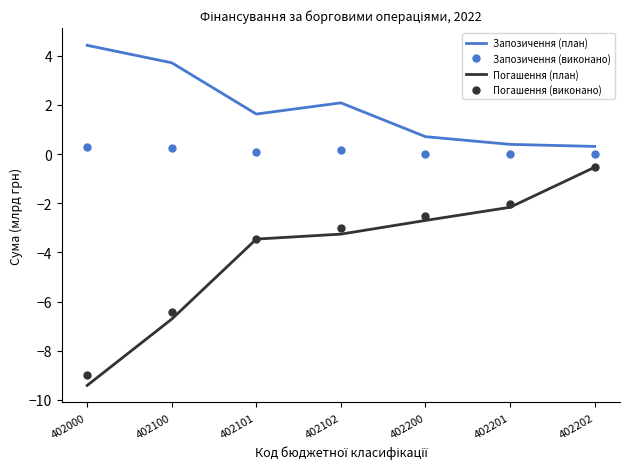

At which category is the sum across all series the highest?

402202